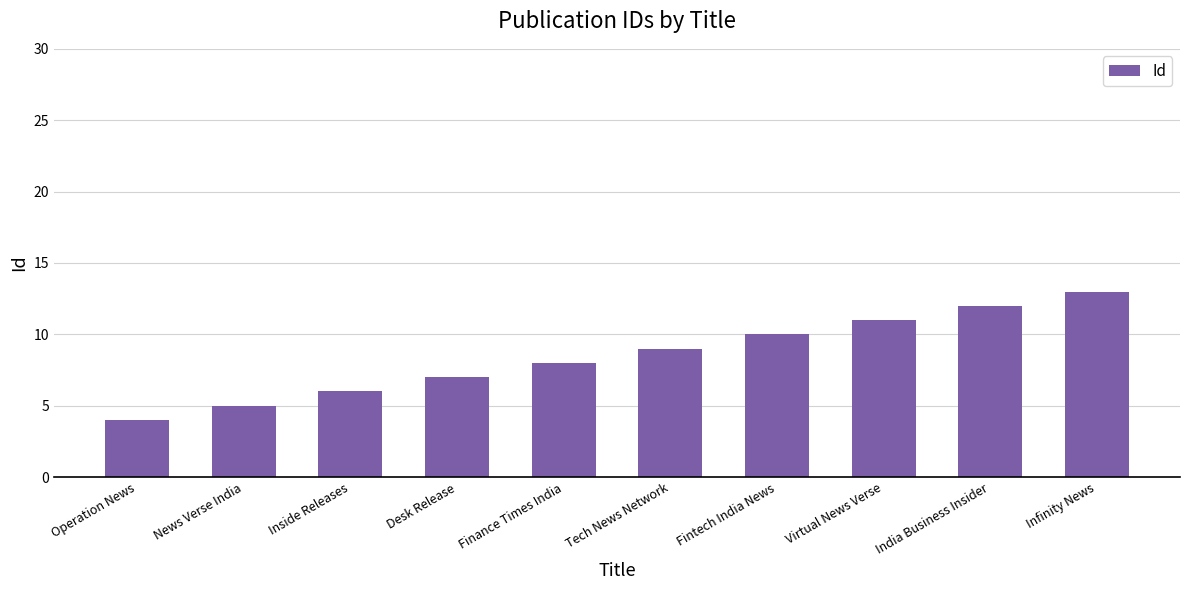

What is the greatest value displayed?

13